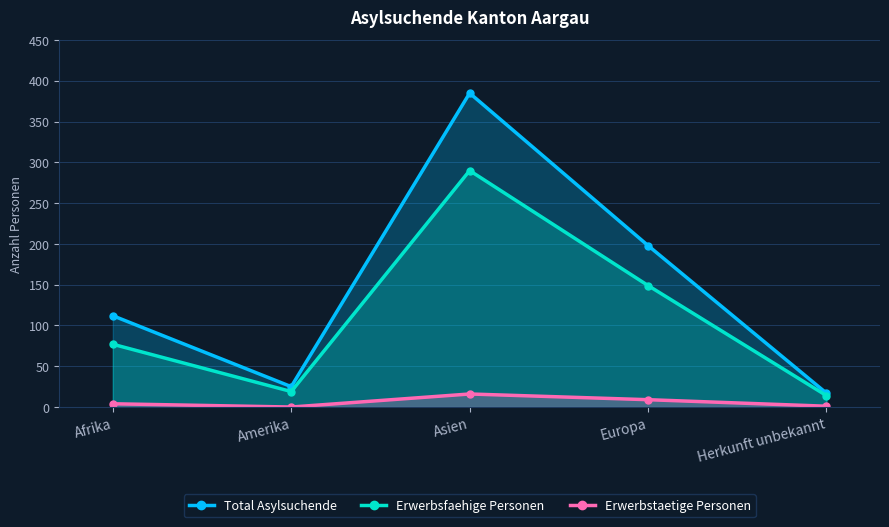

In Total Asylsuchende, how many points are lower than both neighbors (excluding endpoints)?

1